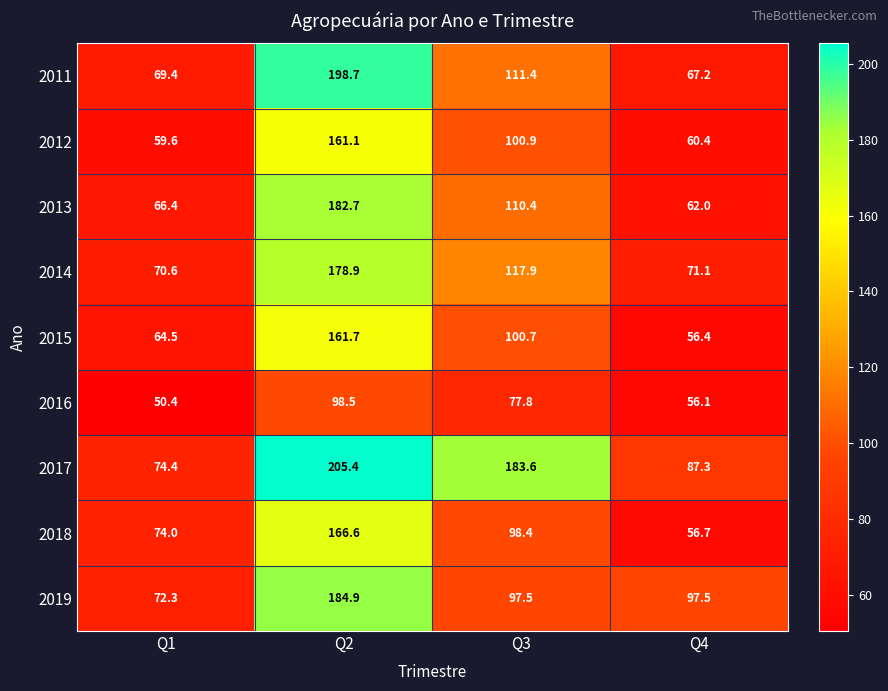

Which label corresponds to the smallest value in the chart?

Q1